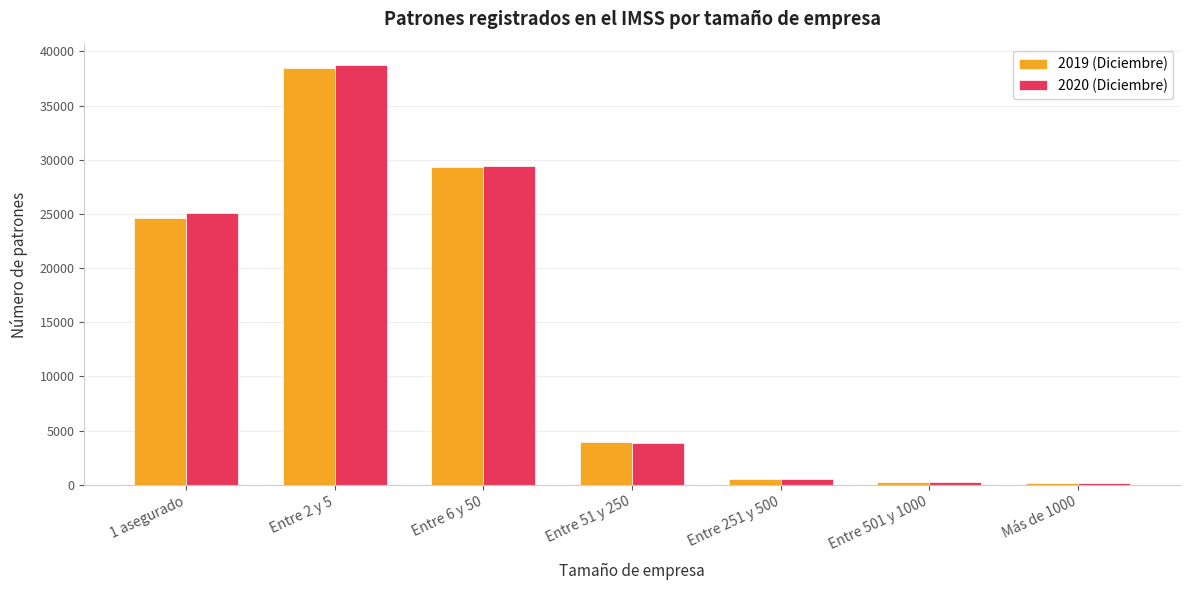

Count the number of data series in this chart.

2